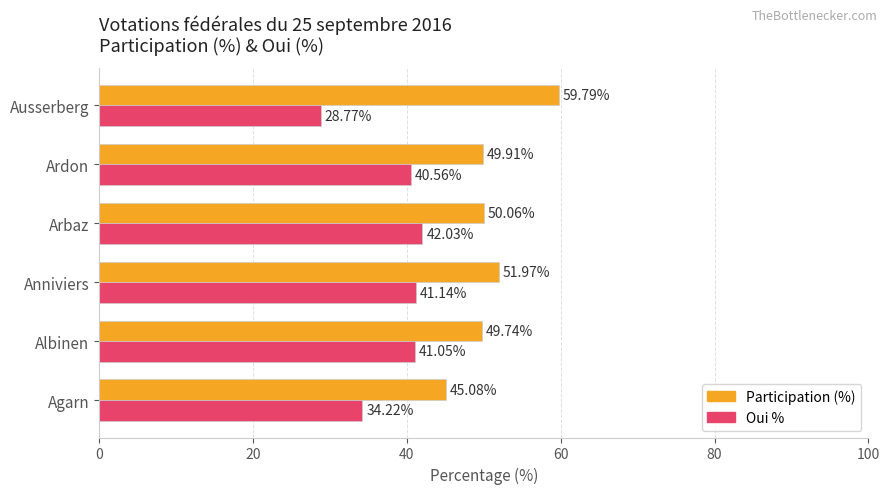

How many series are shown in this chart?

2